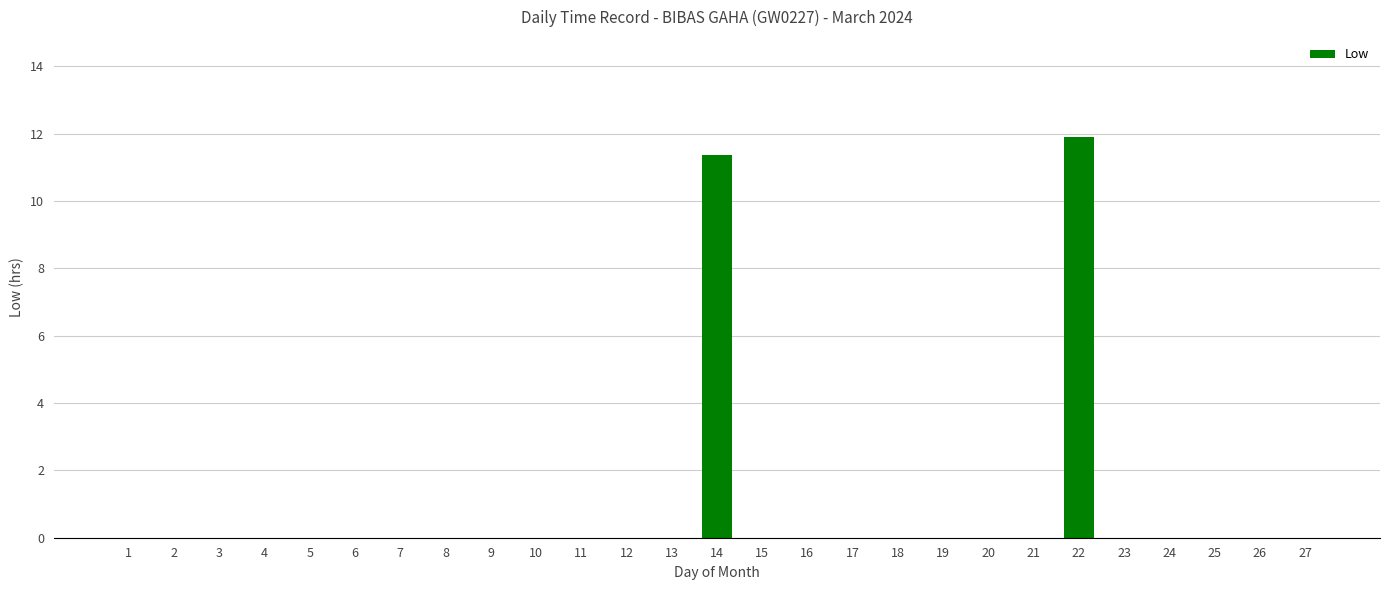

Are the bars horizontal?

No